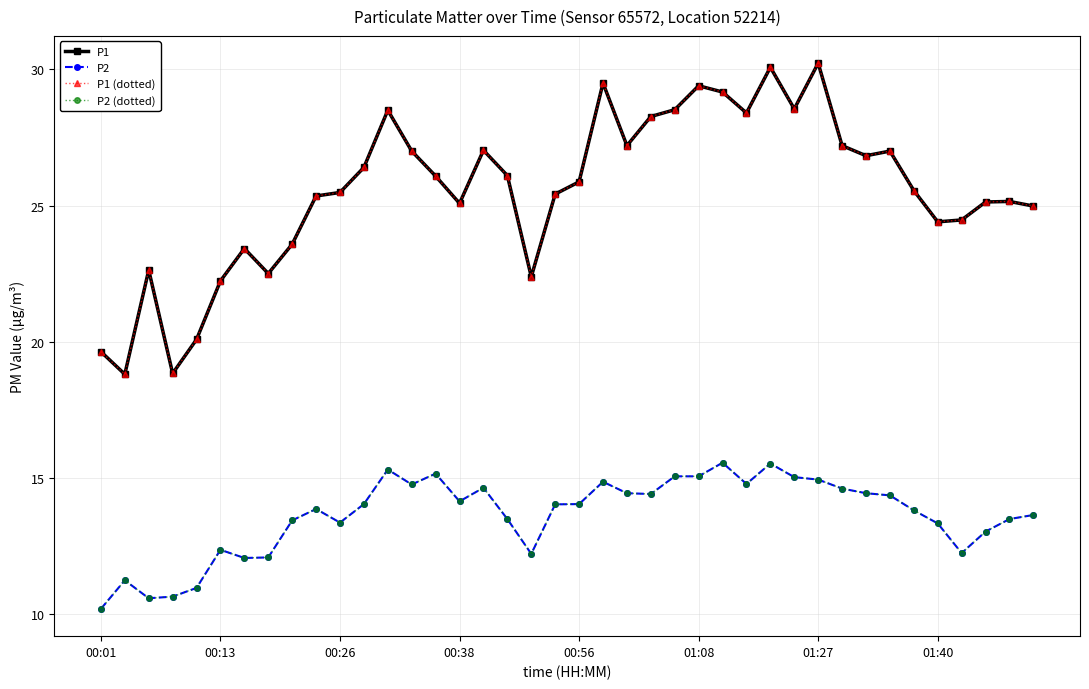

Does the chart have visible grid lines?

Yes